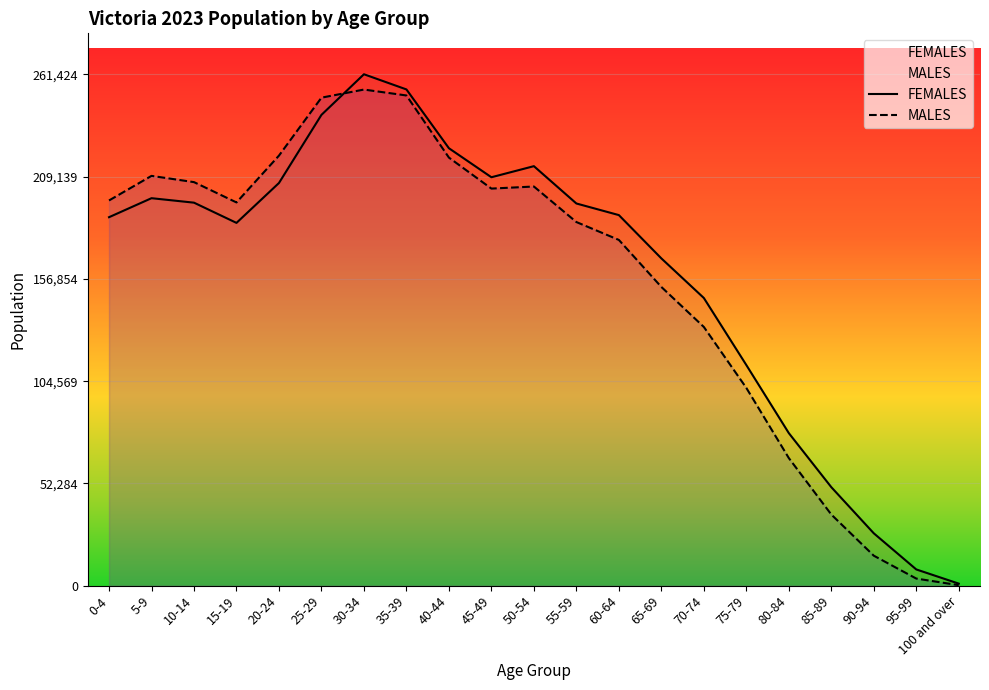

Which series ends up on top after the final intersection of FEMALES and MALES?

FEMALES